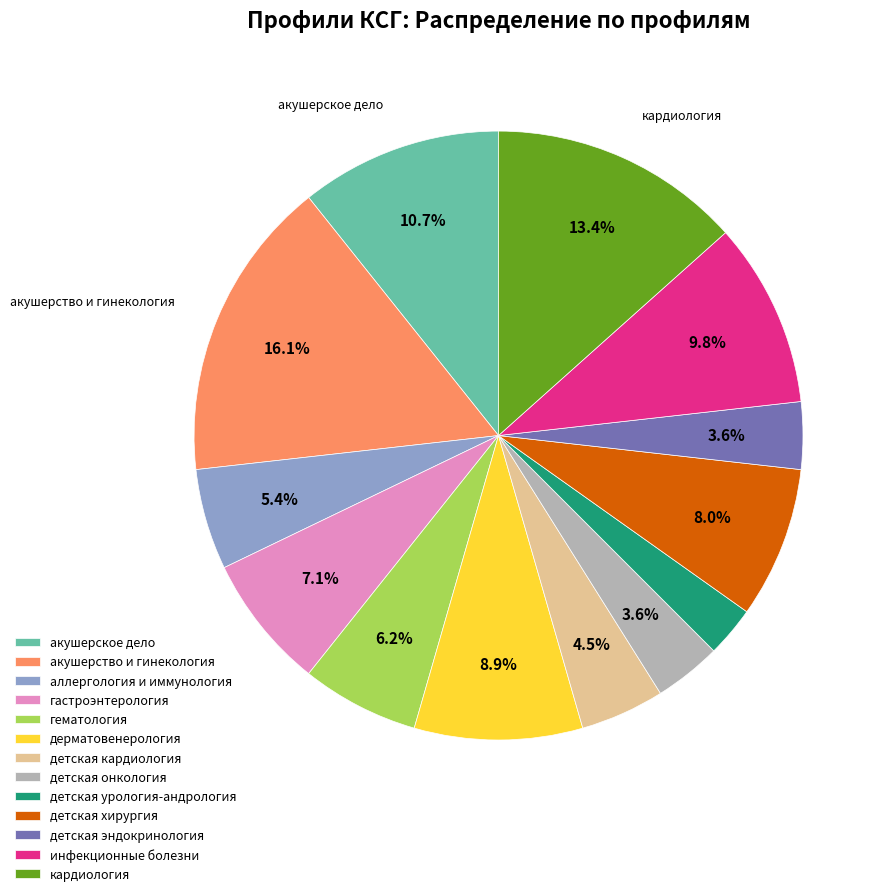

What percentage do детская хирургия and детская кардиология together represent?

12.5%